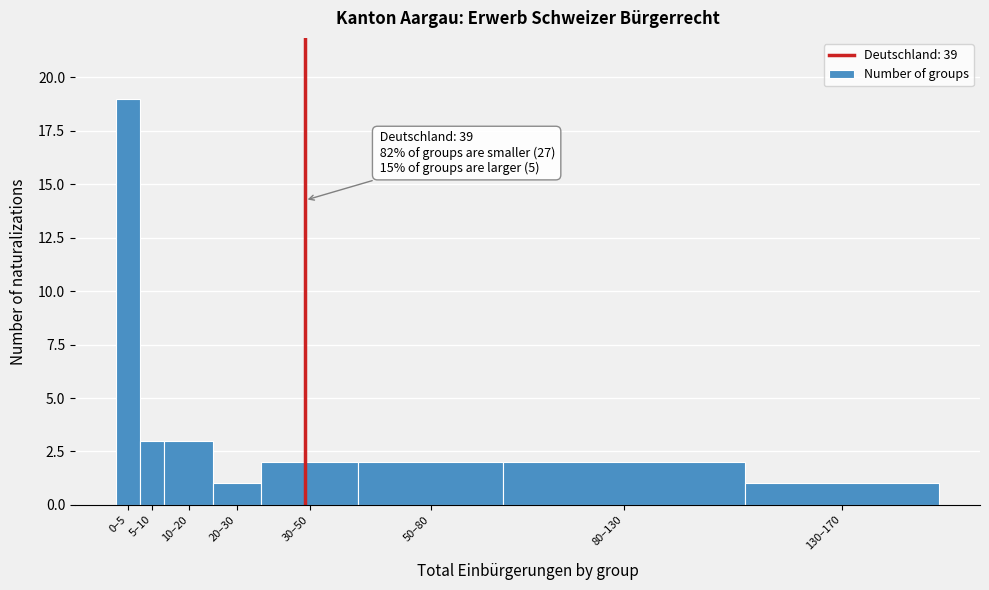

Reading left to right, extract all data points from this chart.

0–5=19	5–10=3	10–20=3	20–30=1	30–50=2	50–80=2	80–130=2	130–170=1